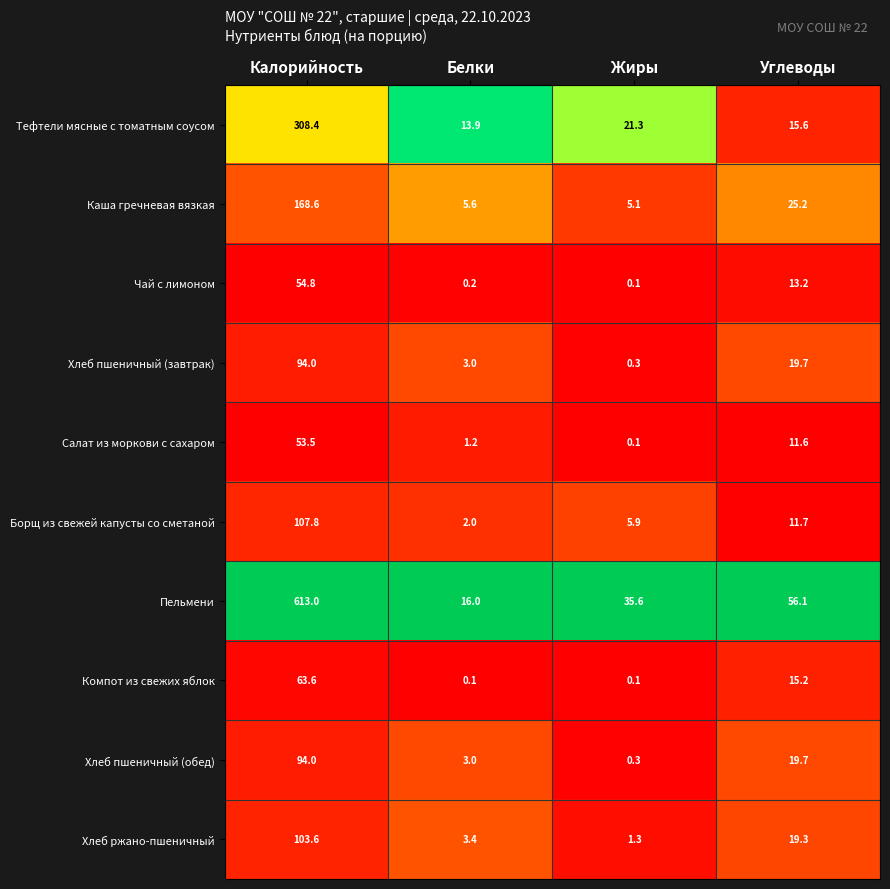

What is the total value across all series at Углеводы?

207.3